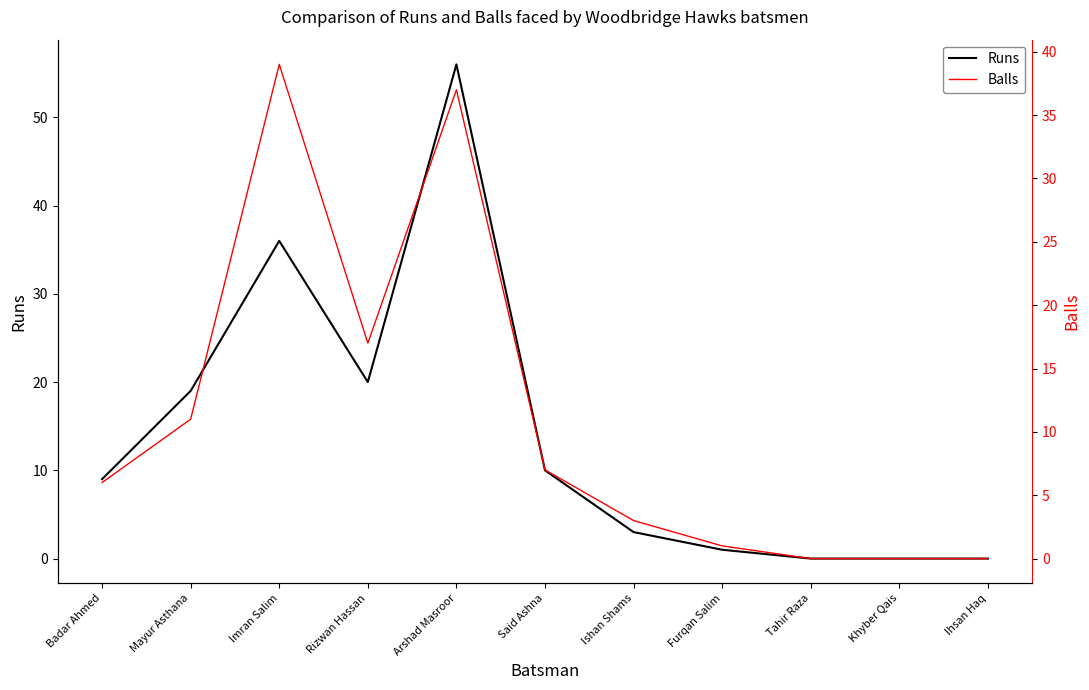

The Balls series shows 1 at Ishan Shams. True or false?

False